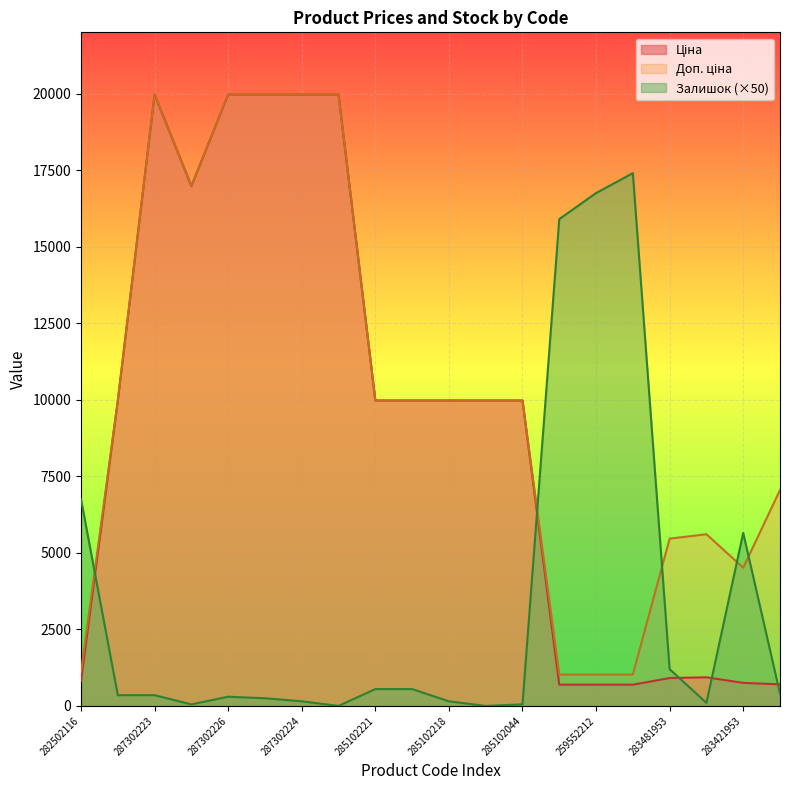

Reading left to right, extract all data points from this chart.

Ціна: 818.5	9975.0	19964.2	16976.3	19964.2	19964.2	19964.2	19964.2	9975.0	9975.0	9975.0	9975.0	9975.0	693.7	693.7	693.7	910.4	934.5	752.2	705.1
Доп. ціна: 1109.2	9975.0	19964.2	16976.3	19964.2	19964.2	19964.2	19964.2	9975.0	9975.0	9975.0	9975.0	9975.0	1024.6	1024.6	1024.6	5462.3	5607.2	4513.3	7051.3
Залишок: 6750.0	350.0	350.0	50.0	300.0	250.0	150.0	0.0	550.0	550.0	150.0	0.0	50.0	15900.0	16750.0	17400.0	1200.0	100.0	5650.0	400.0